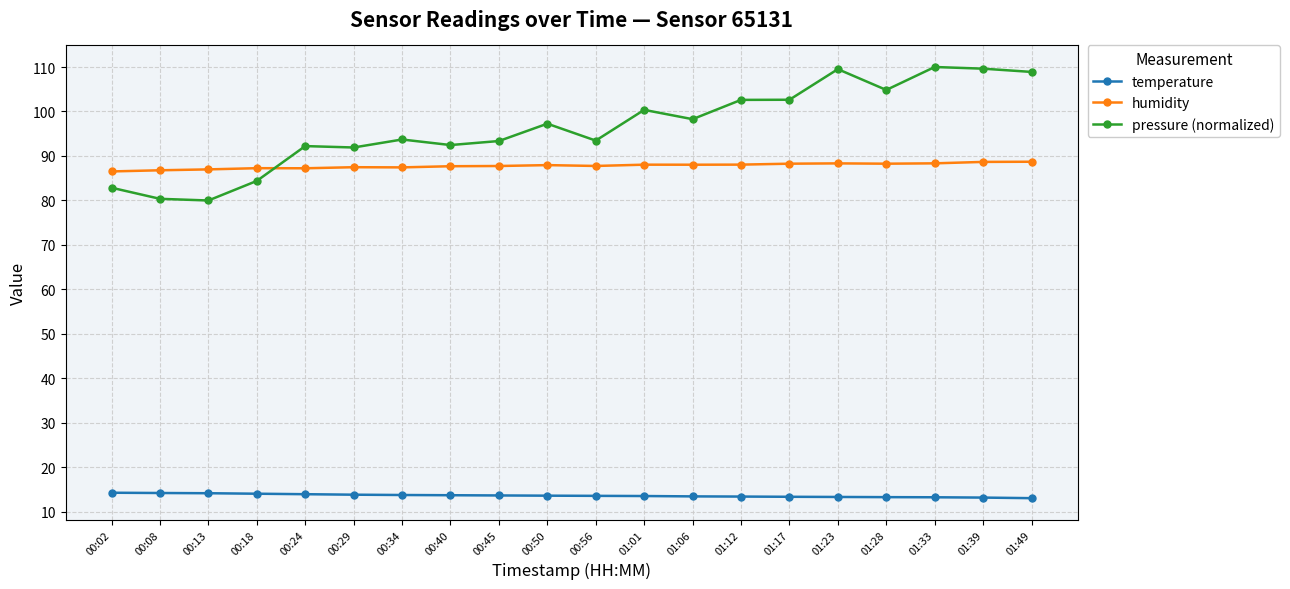

Rank the series at 01:49 from lowest to highest value.

temperature, humidity, pressure (normalized)